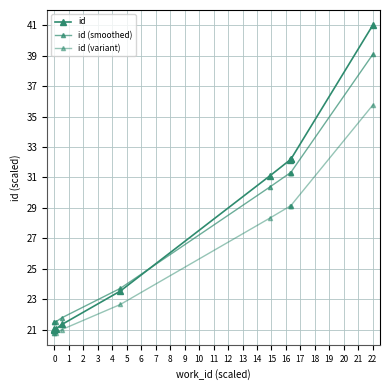

What is the lowest value of the id series?

21.0